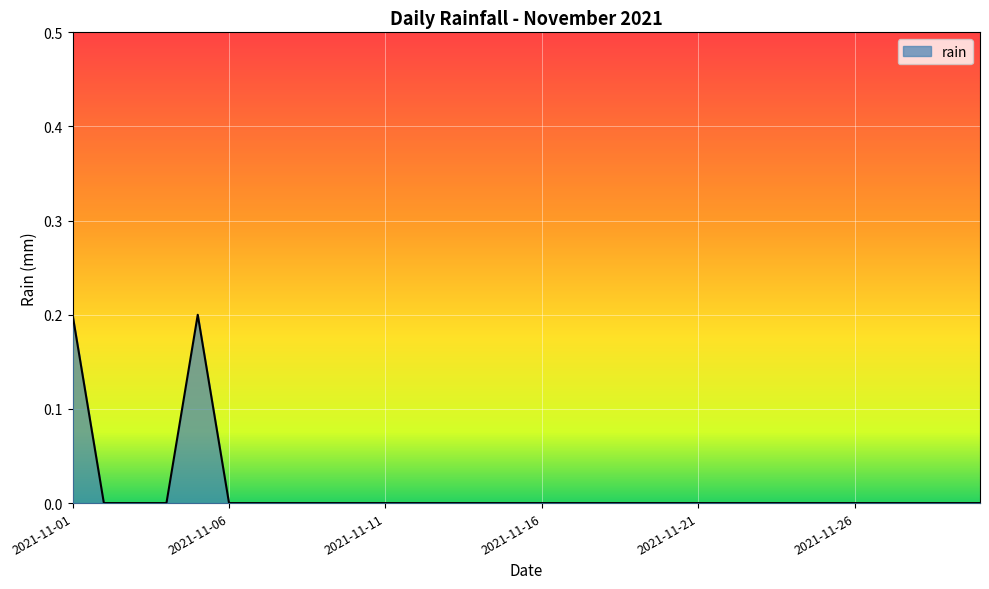

What is the difference between the maximum and second lowest values?

0.2